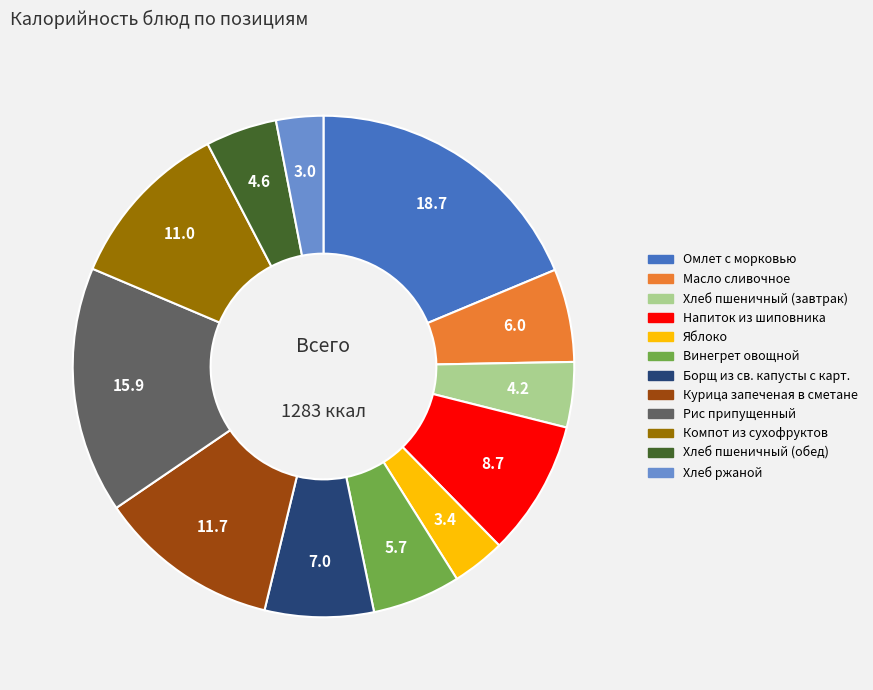

What is the ratio of the value at Яблоко to the value at Винегрет овощной?

0.6